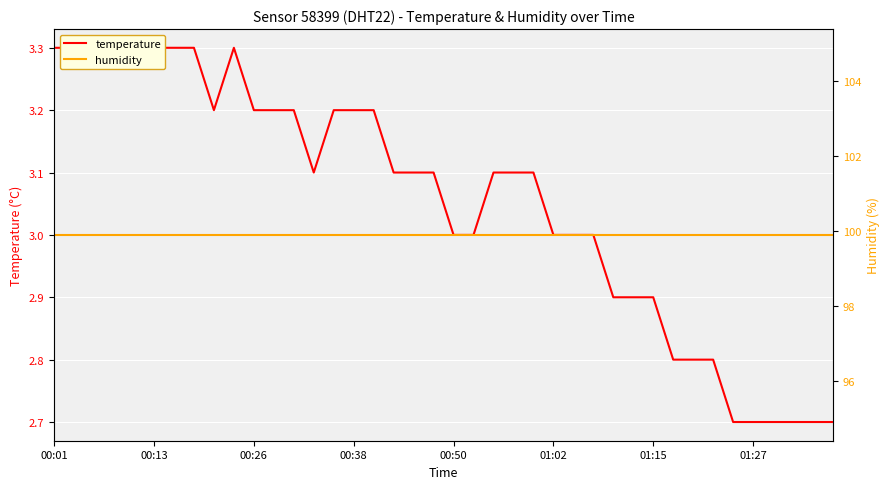

Is this an area chart (filled region under the line)?

No